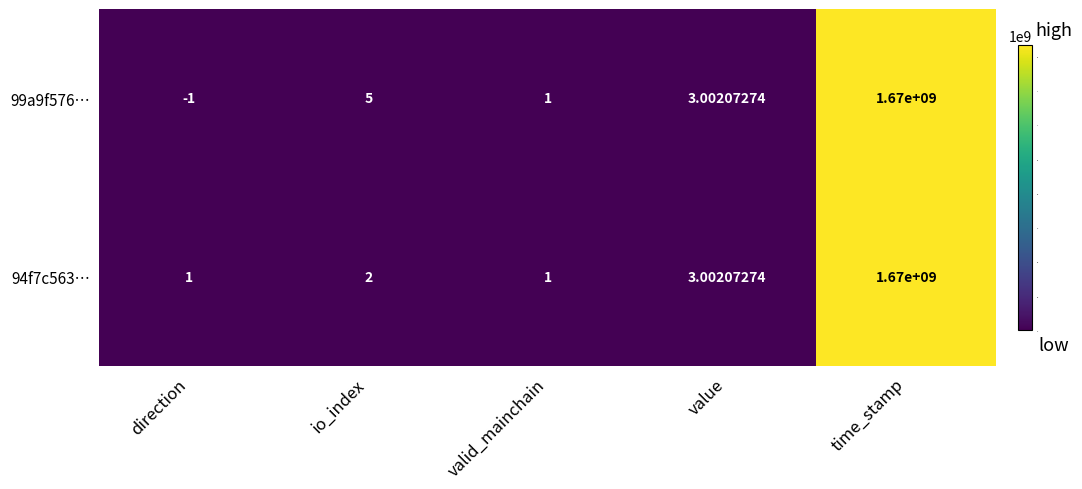

Rank the series by their average value, from highest to lowest.

99a9f576…, 94f7c563…